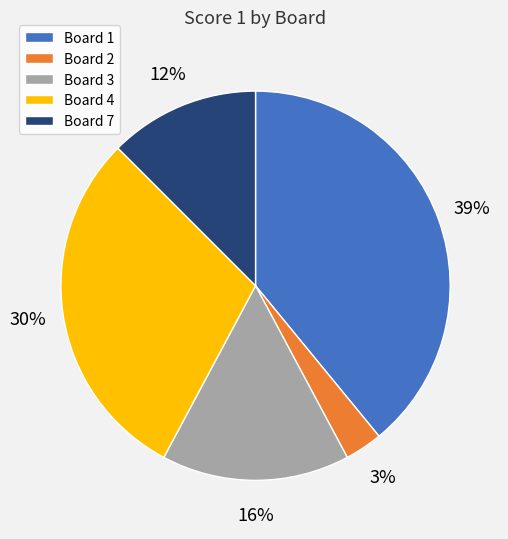

To the nearest percent, what is the average slice percentage?

20%